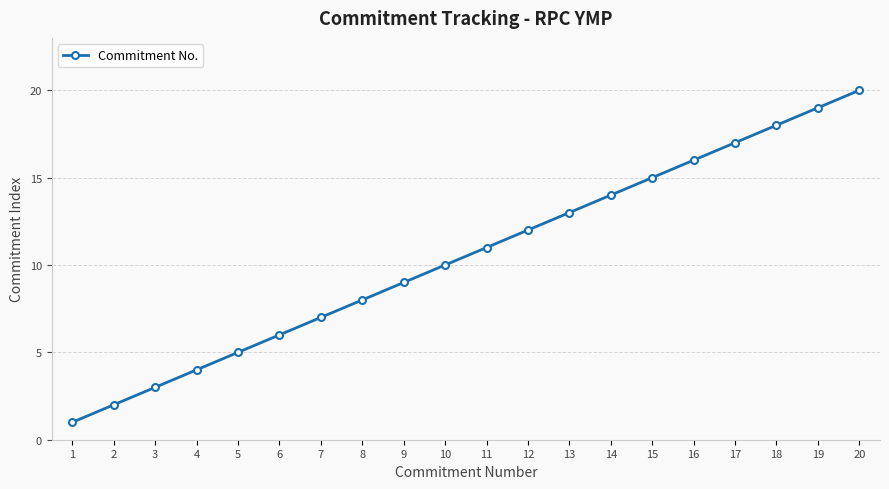

True or false: the data has more than 1 interior local peaks.

False